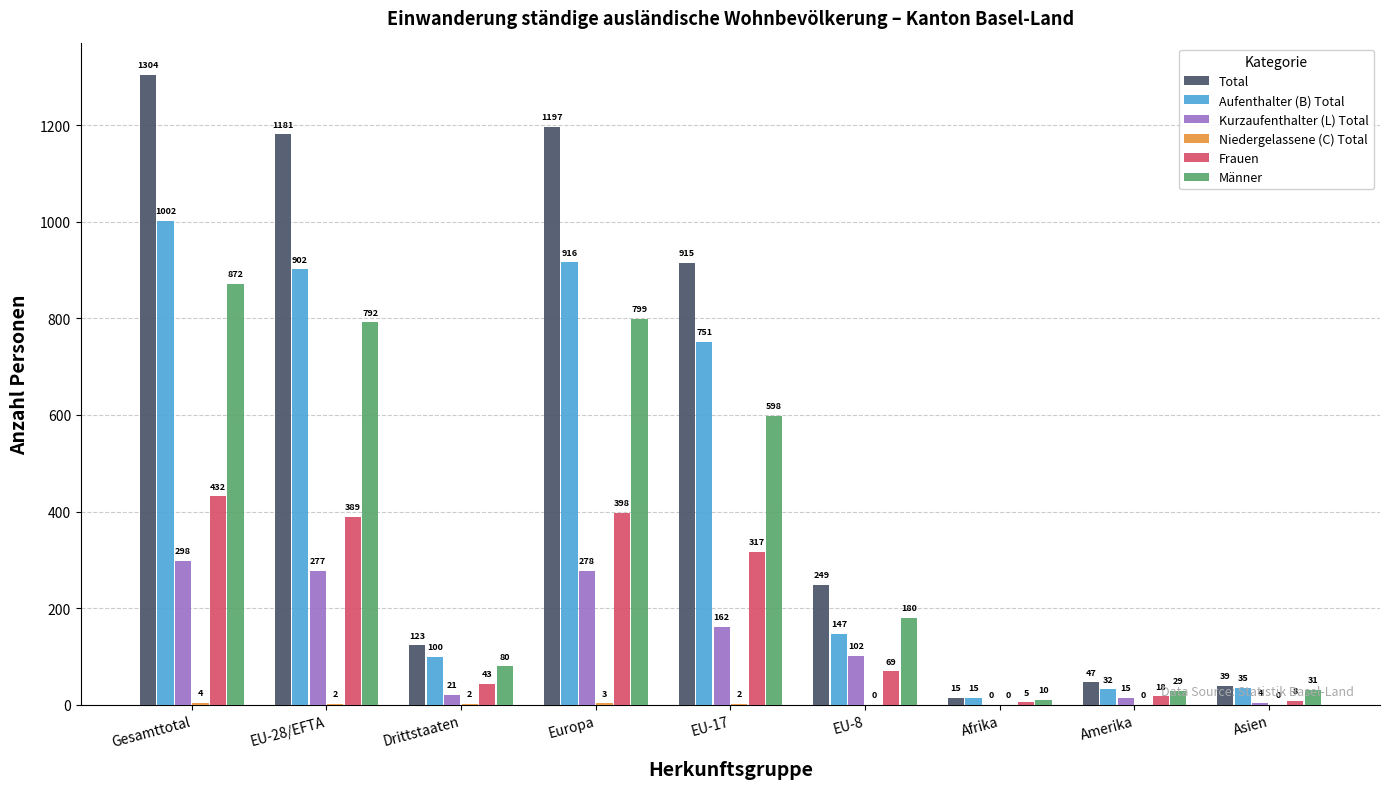

What is the highest value of the Total series?

1304